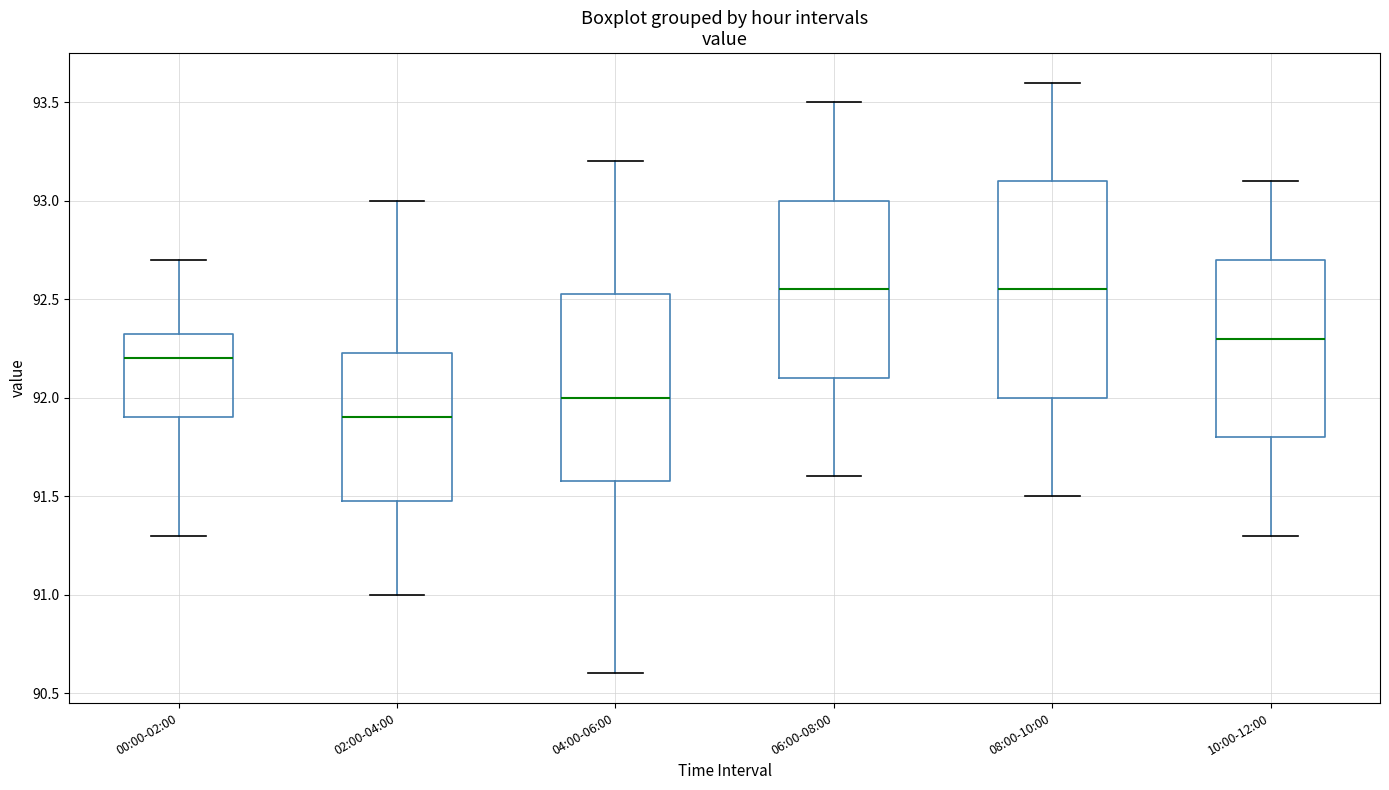

Which box's median line is the lowest?

02:00-04:00